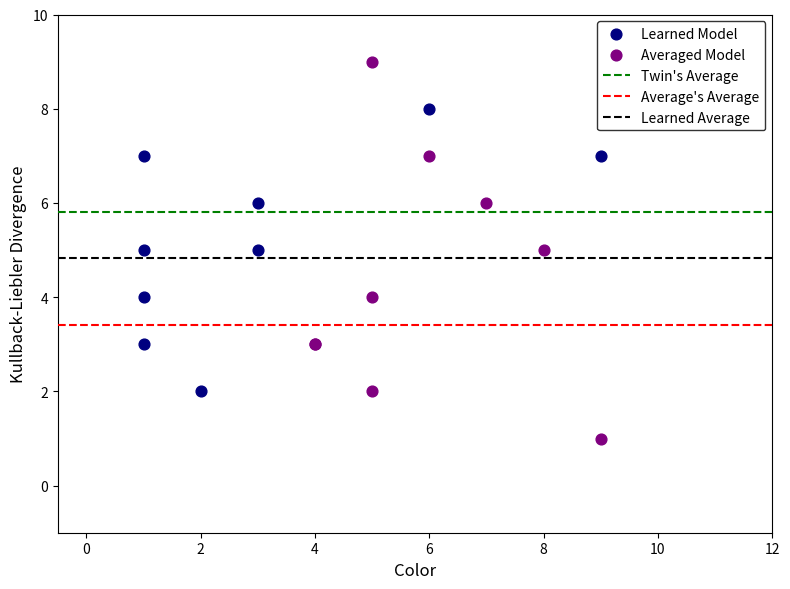

Which series reaches the maximum Y coordinate?

Averaged Model